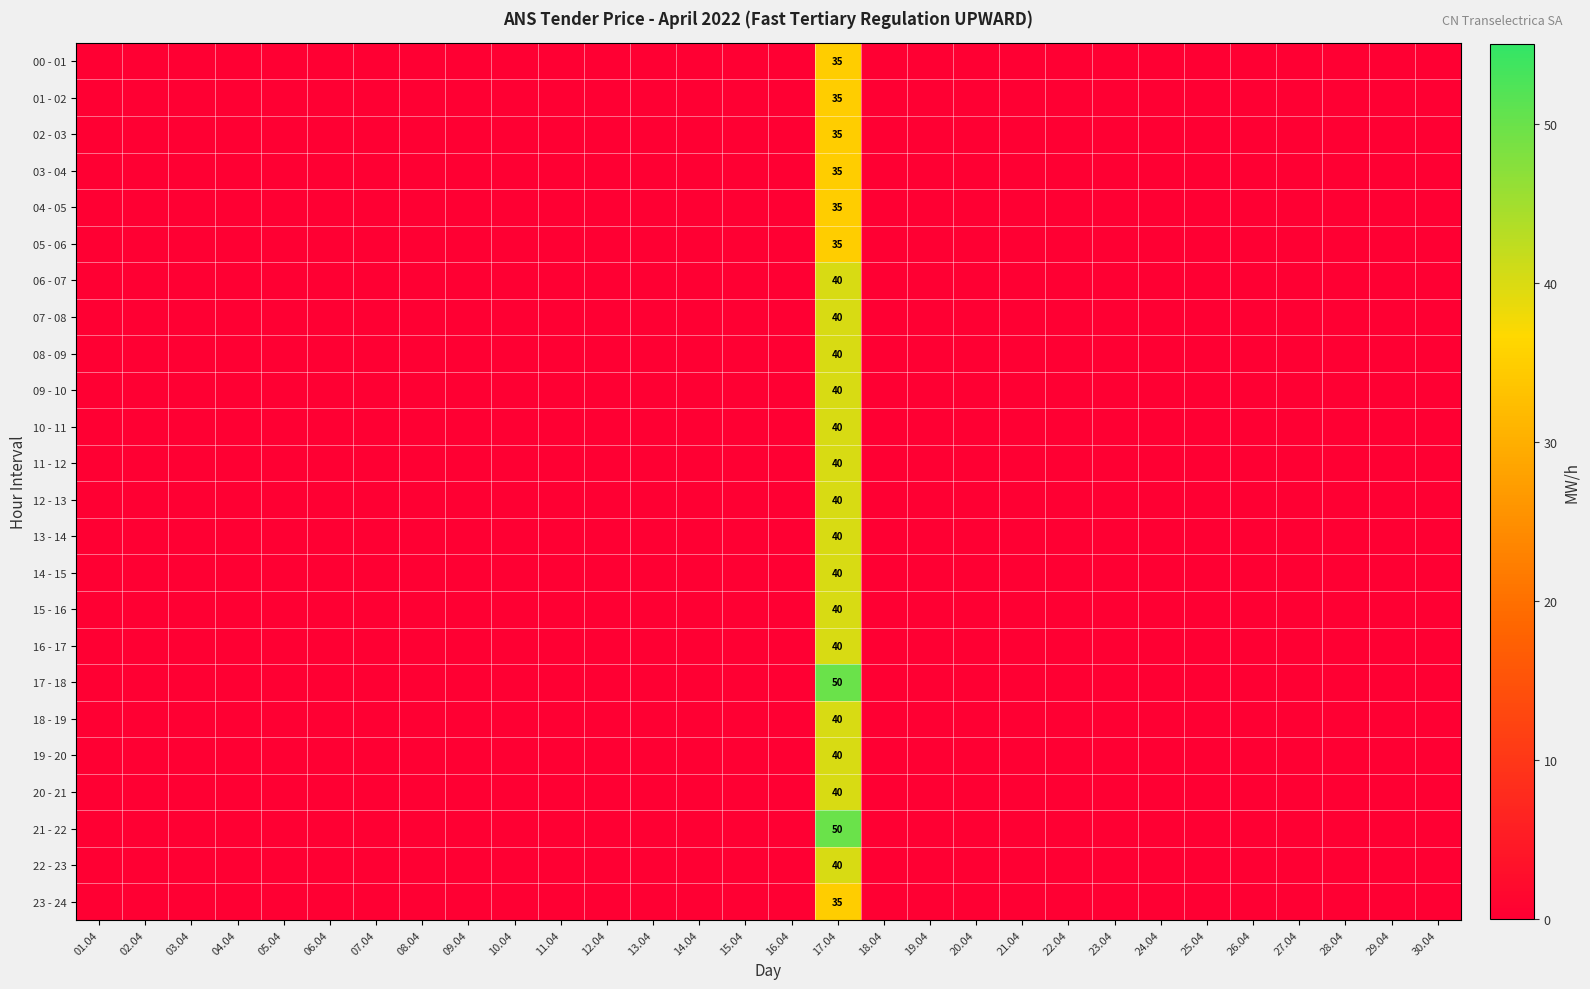

At which label does 00 - 01 reach its minimum?

01.04